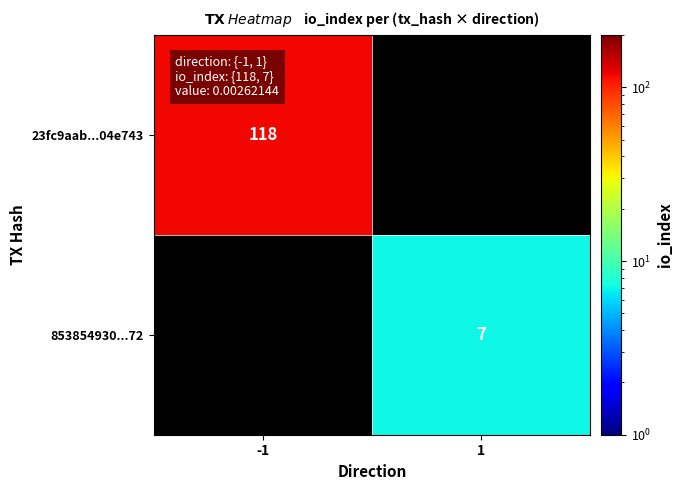

Is it true that 23fc9aab...04e743 equals 174 at -1?

False